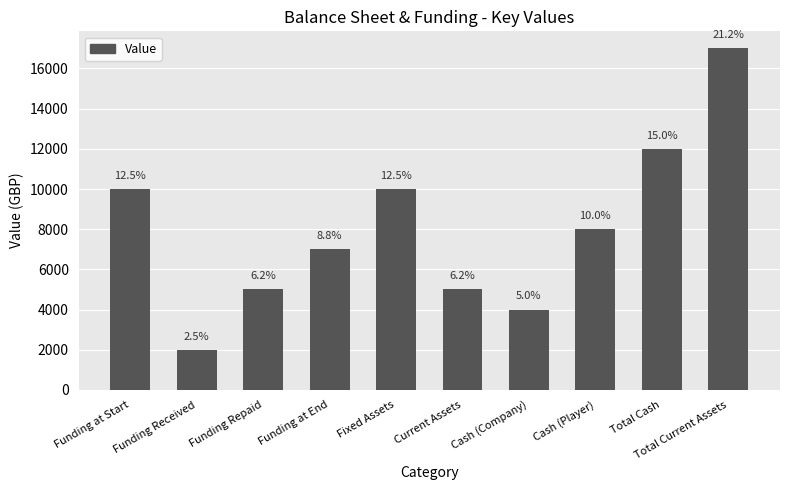

What is the value of the 5th bar from the left?

10000